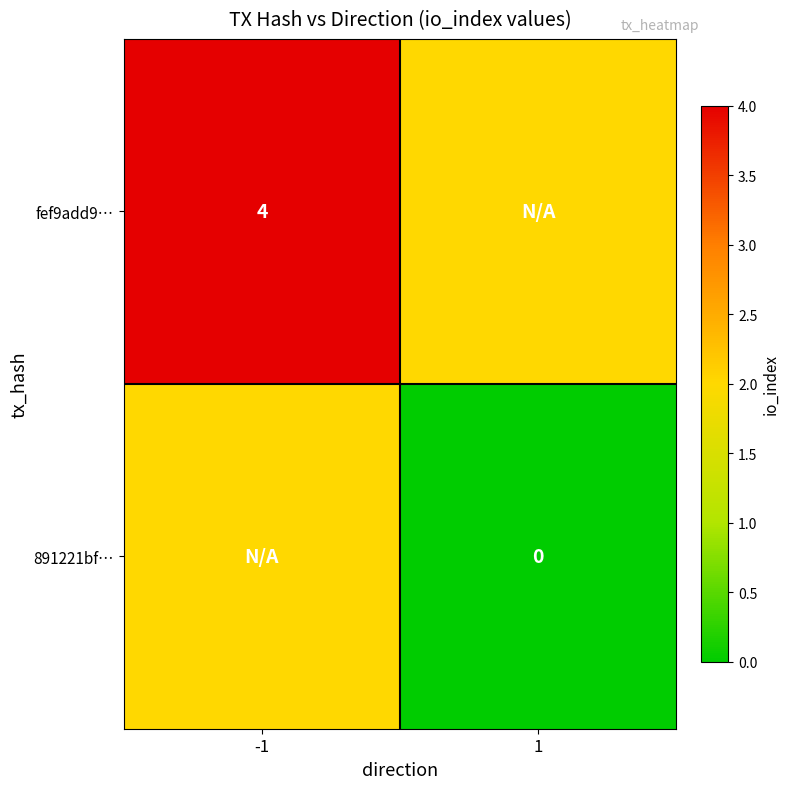

True or false: fef9add9… has a value of 2 at -1.

False